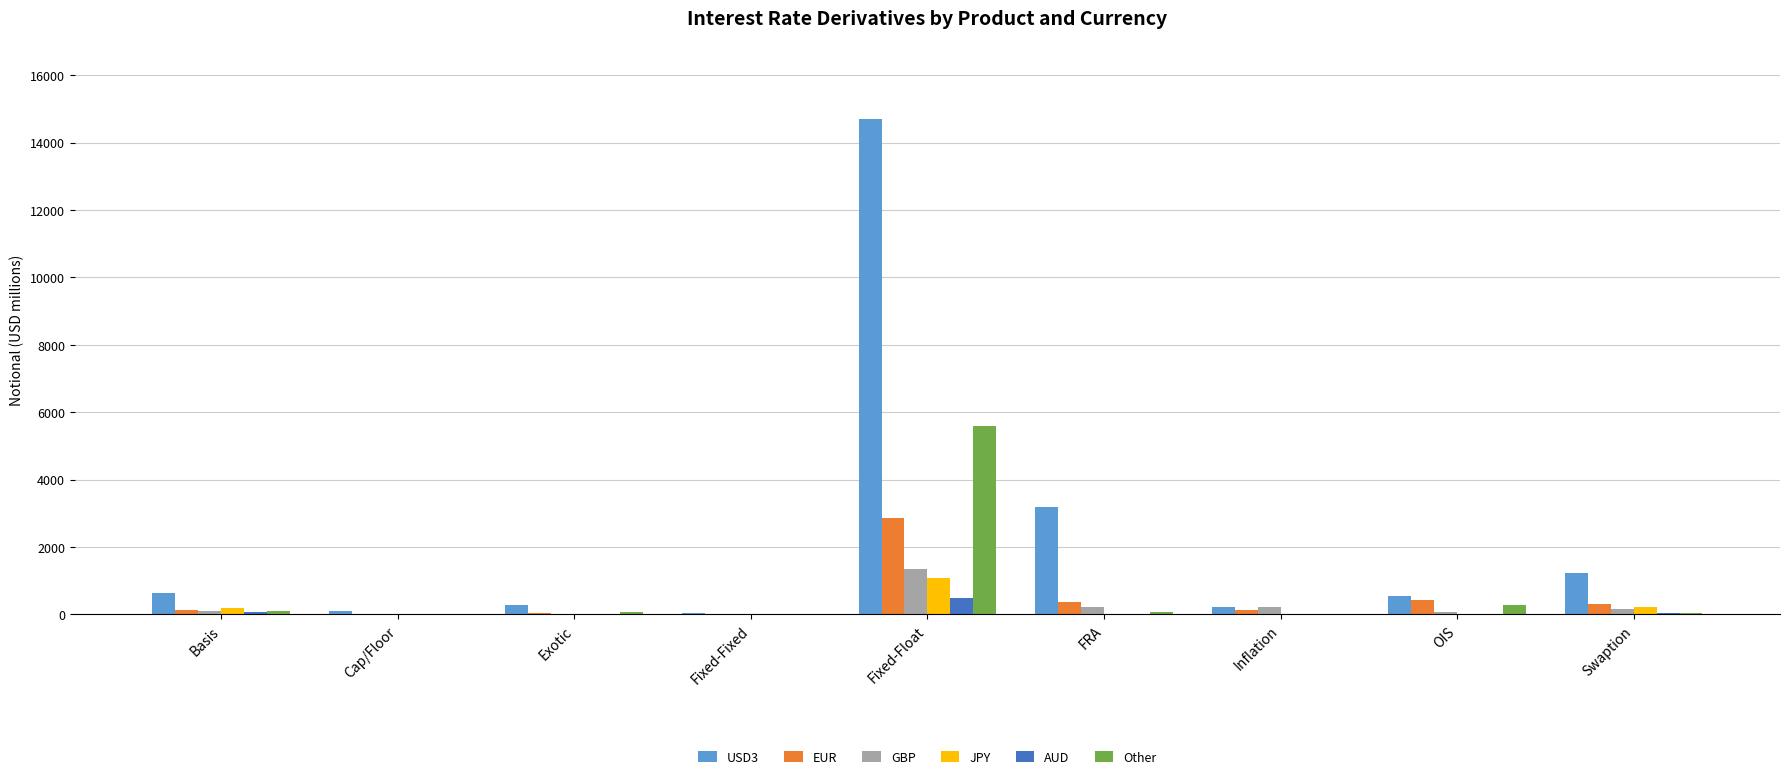

Count the number of categories in the chart.

9